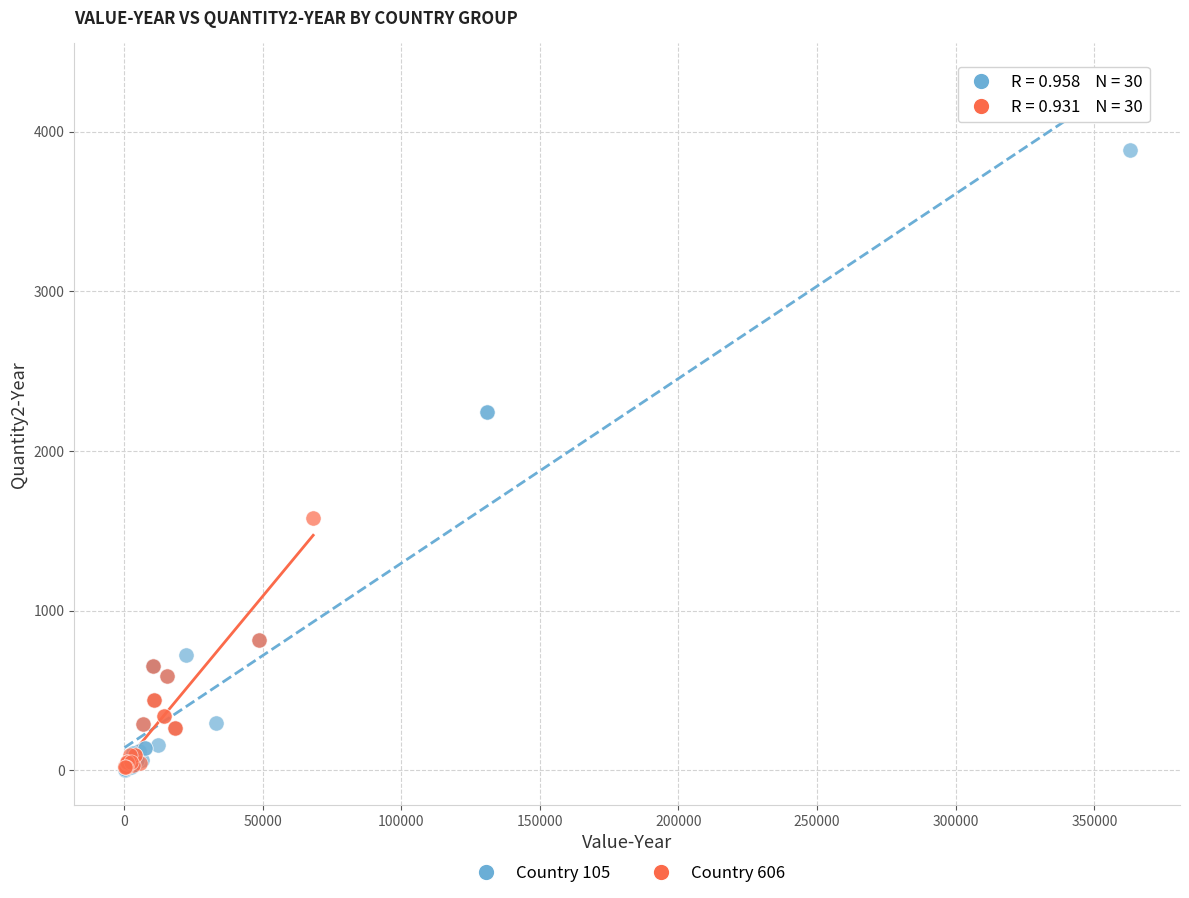

Which series contains the highest Y value?

Country 105